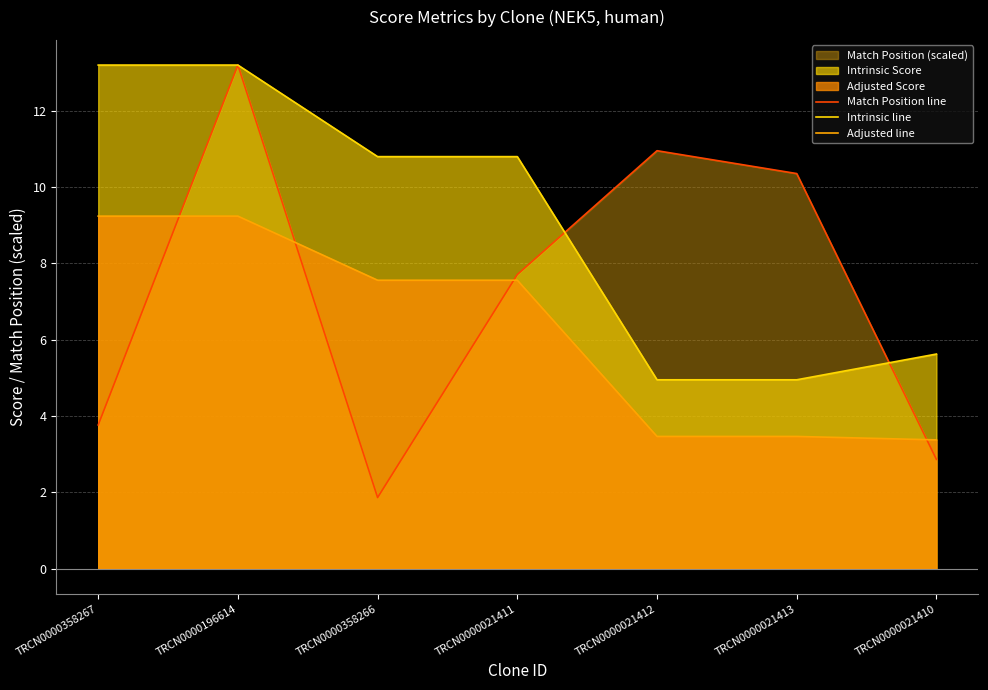

Which category has the lowest value across all series?

TRCN0000358266